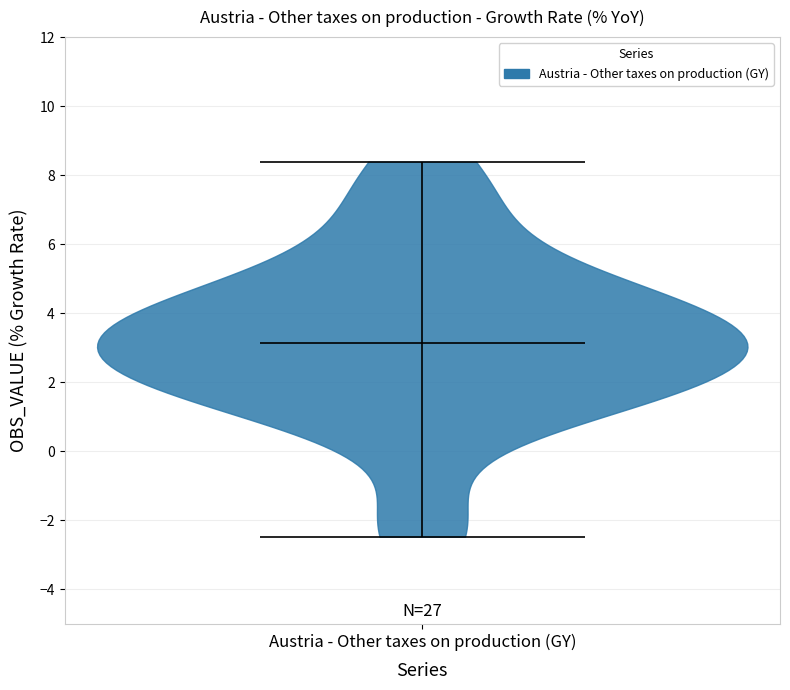

Where does the median line of the violin for Austria - Other taxes on production (GY) sit on the y-axis? The values are not printed on the chart, so give them approximately, as read against the axis.

3.2